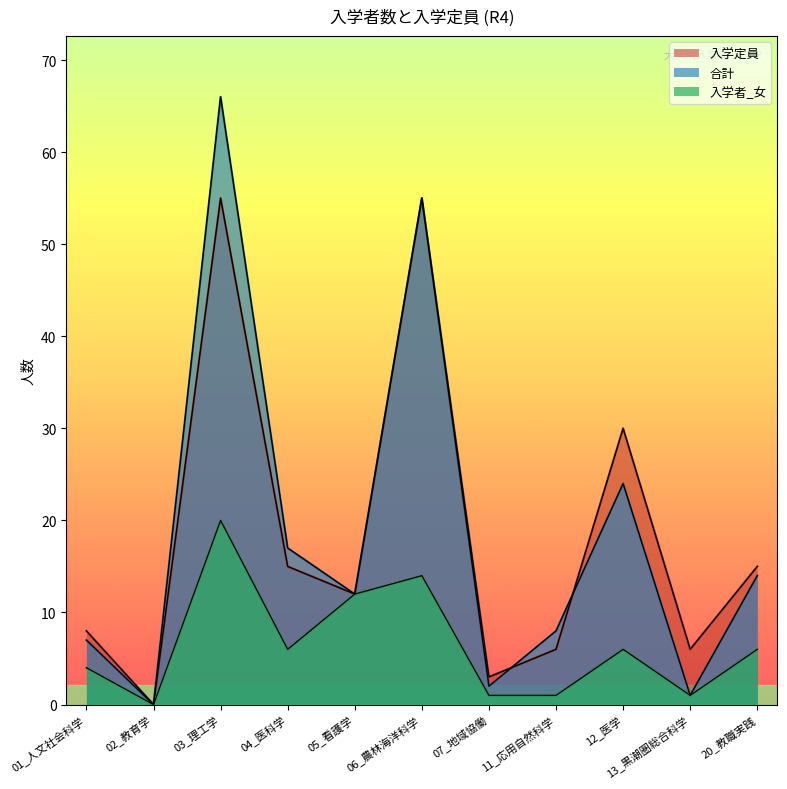

Is it true that 入学定員 equals 15 at 20_教職実践?

True